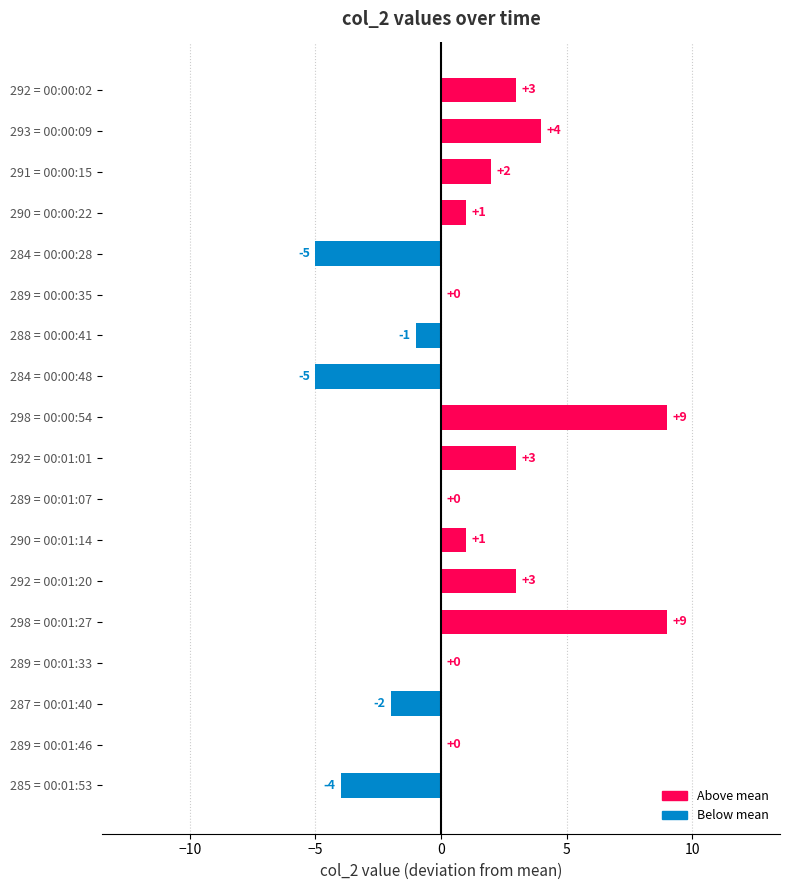

The value at 288 = 00:00:41 is -1. True or false?

True